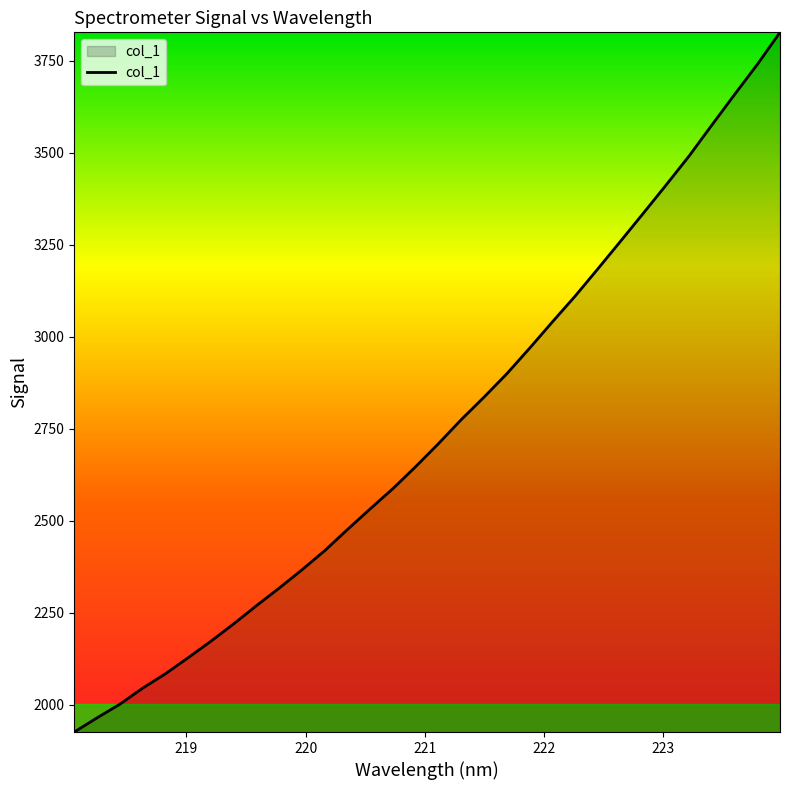

What is the minimum value shown in the chart?

1926.0